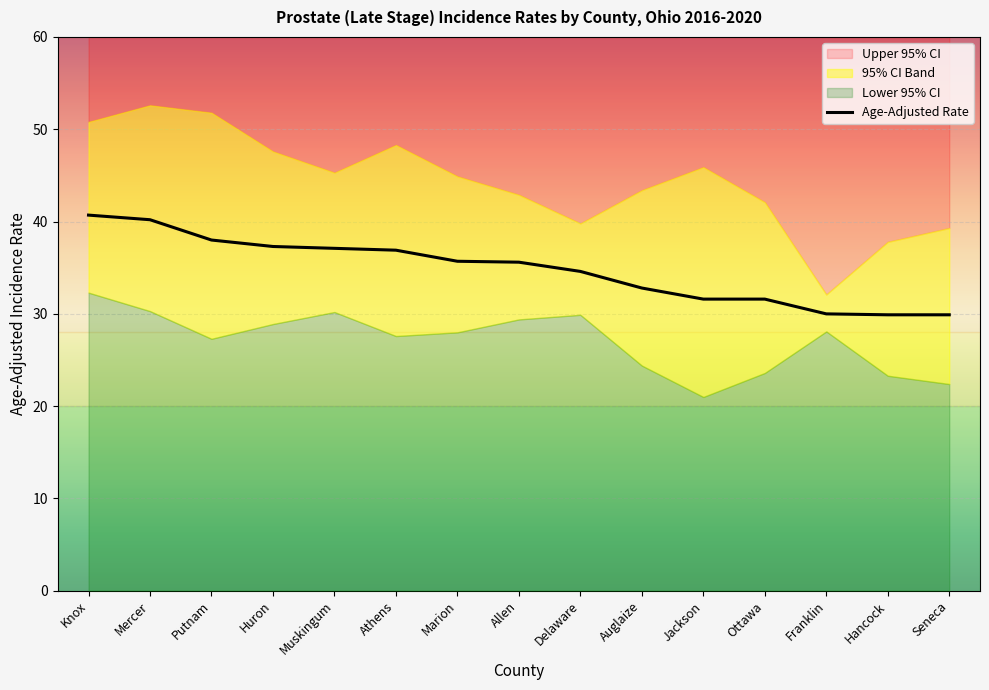

What is the difference between the maximum and minimum values?

10.8